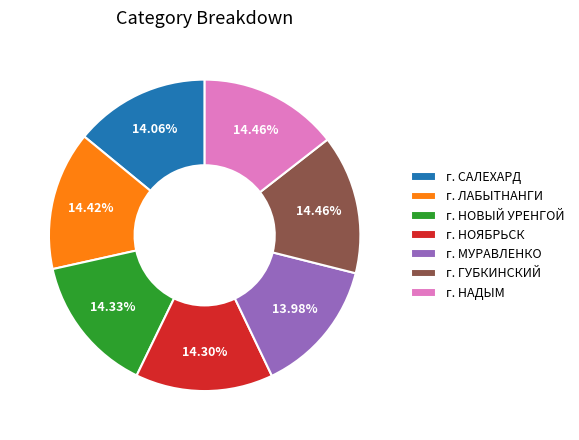

How many segments does this pie chart have?

7